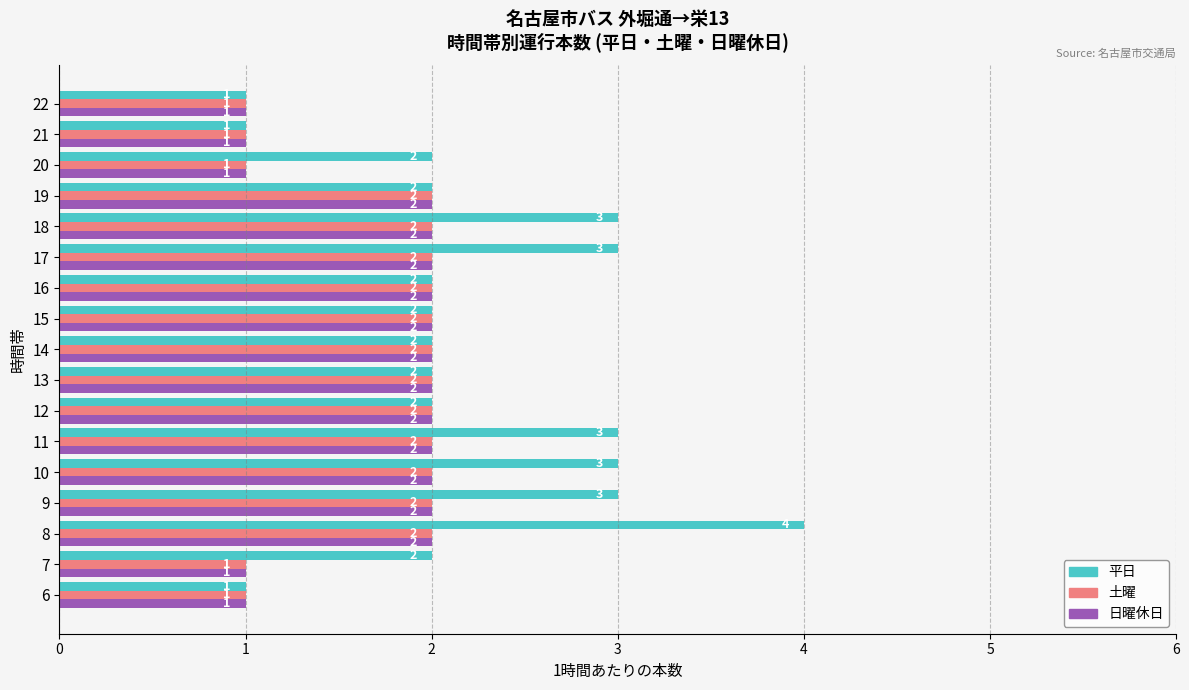

Count the 日曜休日 values in the range 1 to 2.

17